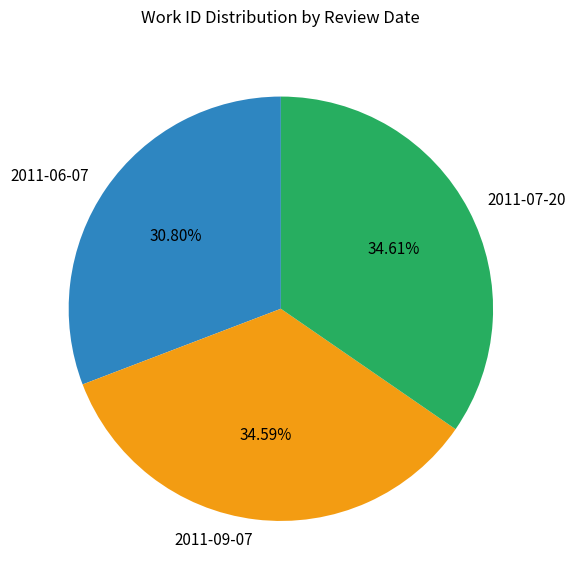

Which slice is the smallest?

2011-06-07